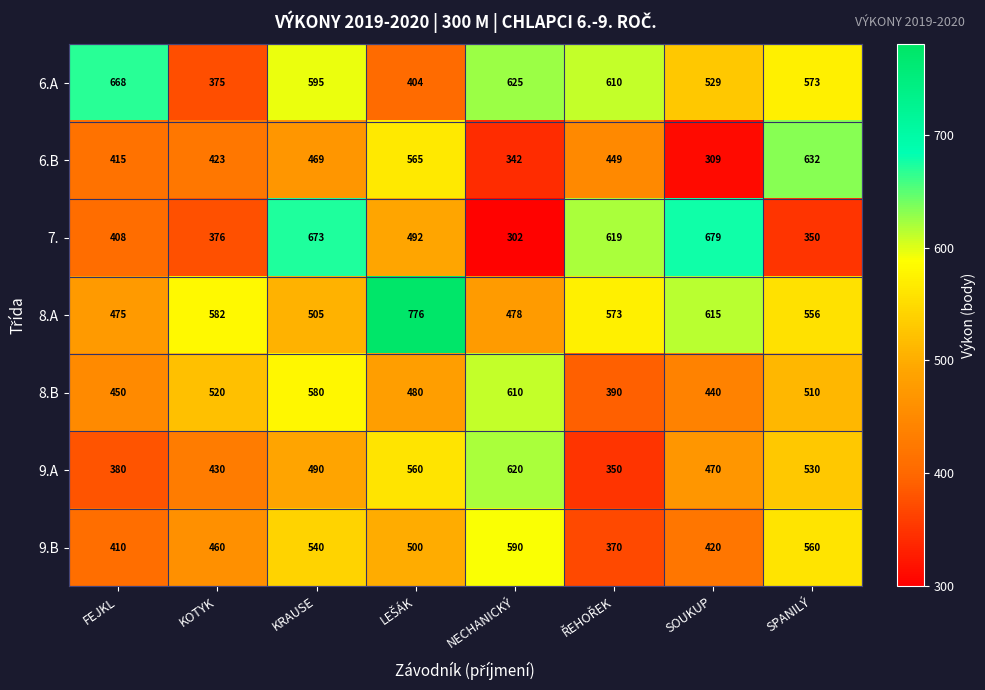

Which series has the widest spread of values?

7.